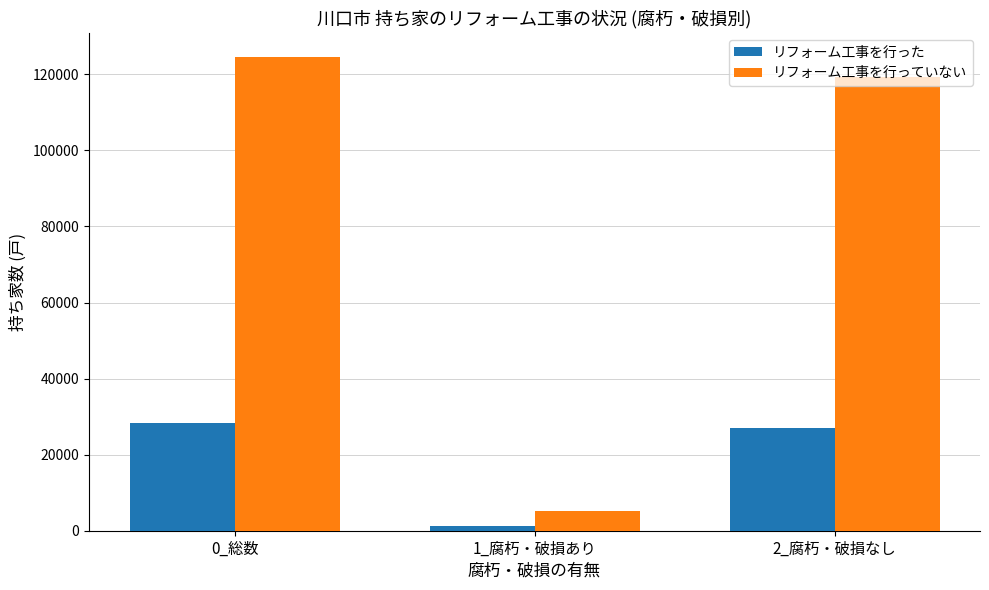

Which category has the lowest value across all series?

1_腐朽・破損あり